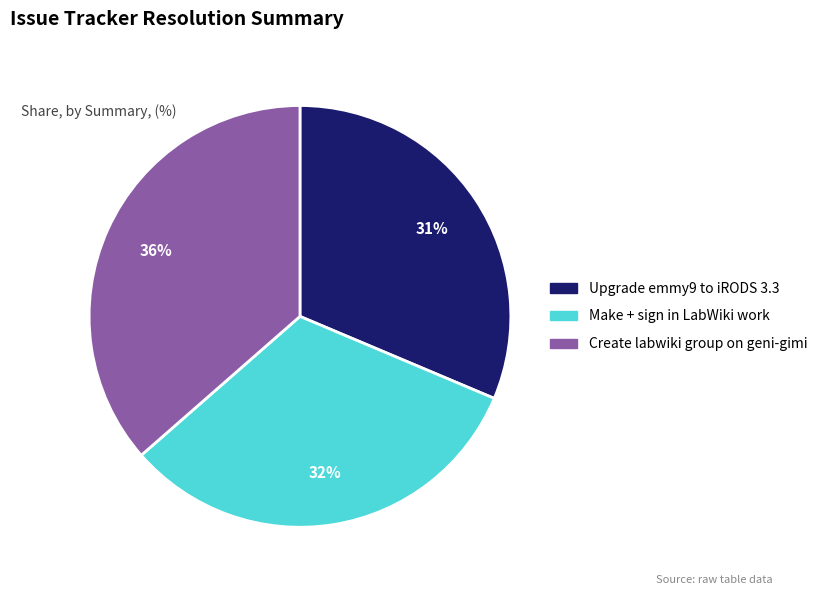

To the nearest percent, what is the combined percentage of Upgrade emmy9 to iRODS 3.3 and Create labwiki group on geni-gimi?

68%